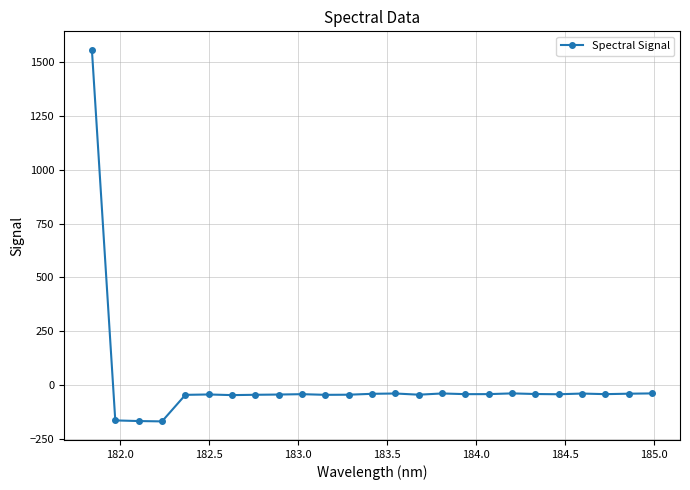

What is the smallest value displayed?

-169.0